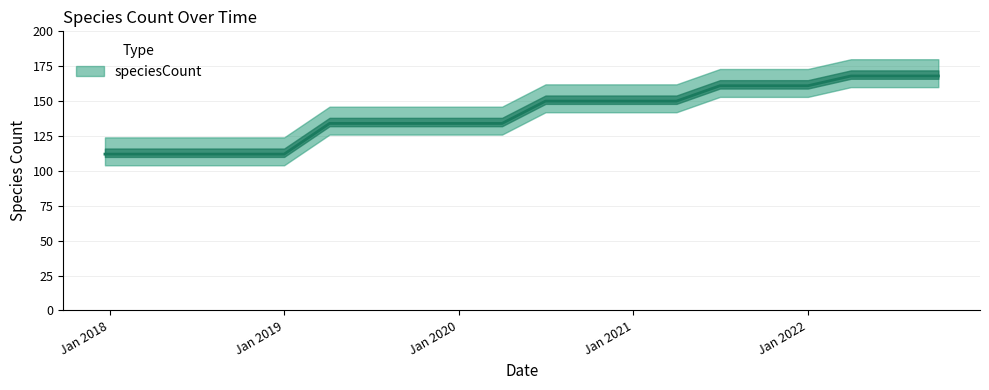

What position from the left is 2018-09-28?

4